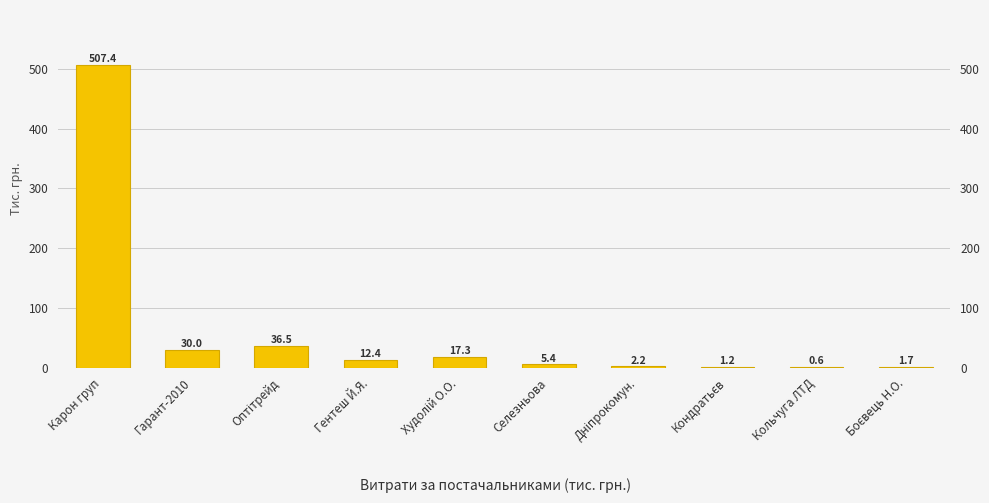

Does the chart contain stacked bars?

No